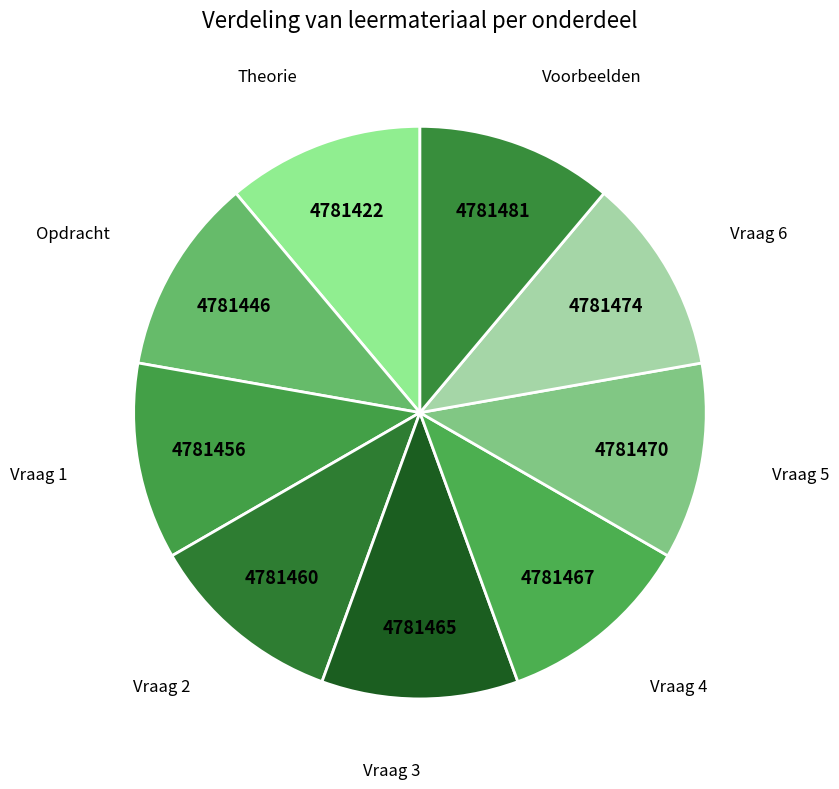

Does Vraag 5 account for over 50% of the chart?

No